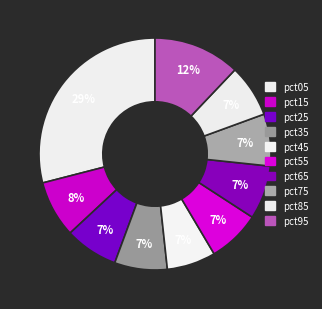

To the nearest percent, what is the difference between the largest and smallest slice percentages?

22%